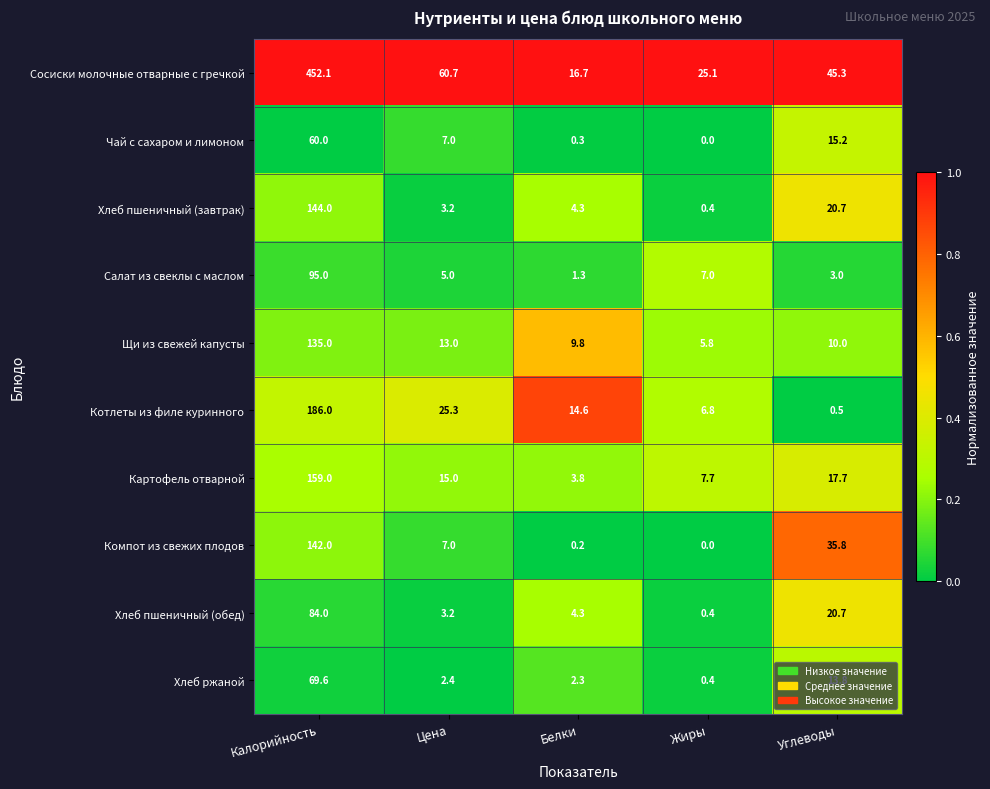

Which series has the widest spread of values?

Сосиски молочные отварные с гречкой